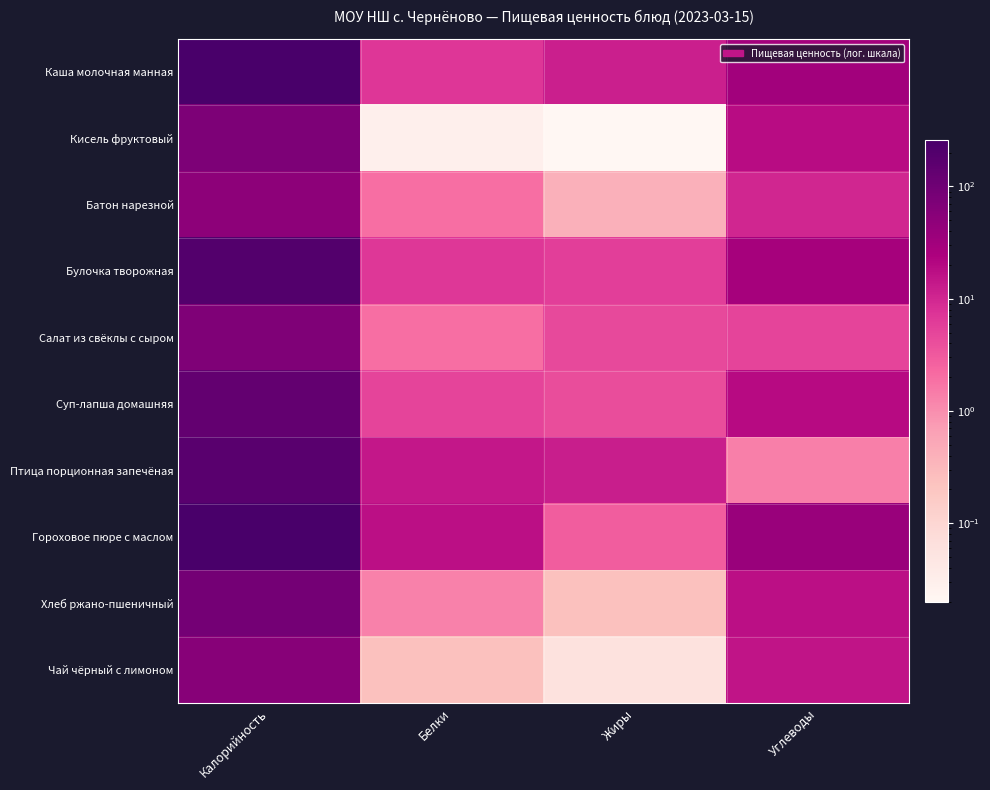

Reading left to right, extract all data points from this chart.

Каша молочная манная: Калорийность=257.6	Белки=7.1	Жиры=11.7	Углеводы=31.1
Кисель фруктовый: Калорийность=73.2	Белки=0.0	Жиры=0.0	Углеводы=18.6
Батон нарезной: Калорийность=50.2	Белки=2.0	Жиры=0.4	Углеводы=10.3
Булочка творожная: Калорийность=194.9	Белки=6.7	Жиры=5.8	Углеводы=29.0
Салат из свёклы с сыром: Калорийность=68.3	Белки=2.0	Жиры=4.5	Углеводы=5.0
Суп-лапша домашняя: Калорийность=136.3	Белки=5.1	Жиры=4.2	Углеводы=19.1
Птица порционная запечёная: Калорийность=169.0	Белки=13.9	Жиры=12.4	Углеводы=1.4
Гороховое пюре с маслом: Калорийность=250.5	Белки=17.3	Жиры=2.9	Углеводы=38.1
Хлеб ржано-пшеничный: Калорийность=90.5	Белки=1.3	Жиры=0.2	Углеводы=17.1
Чай чёрный с лимоном: Калорийность=58.6	Белки=0.2	Жиры=0.1	Углеводы=15.2